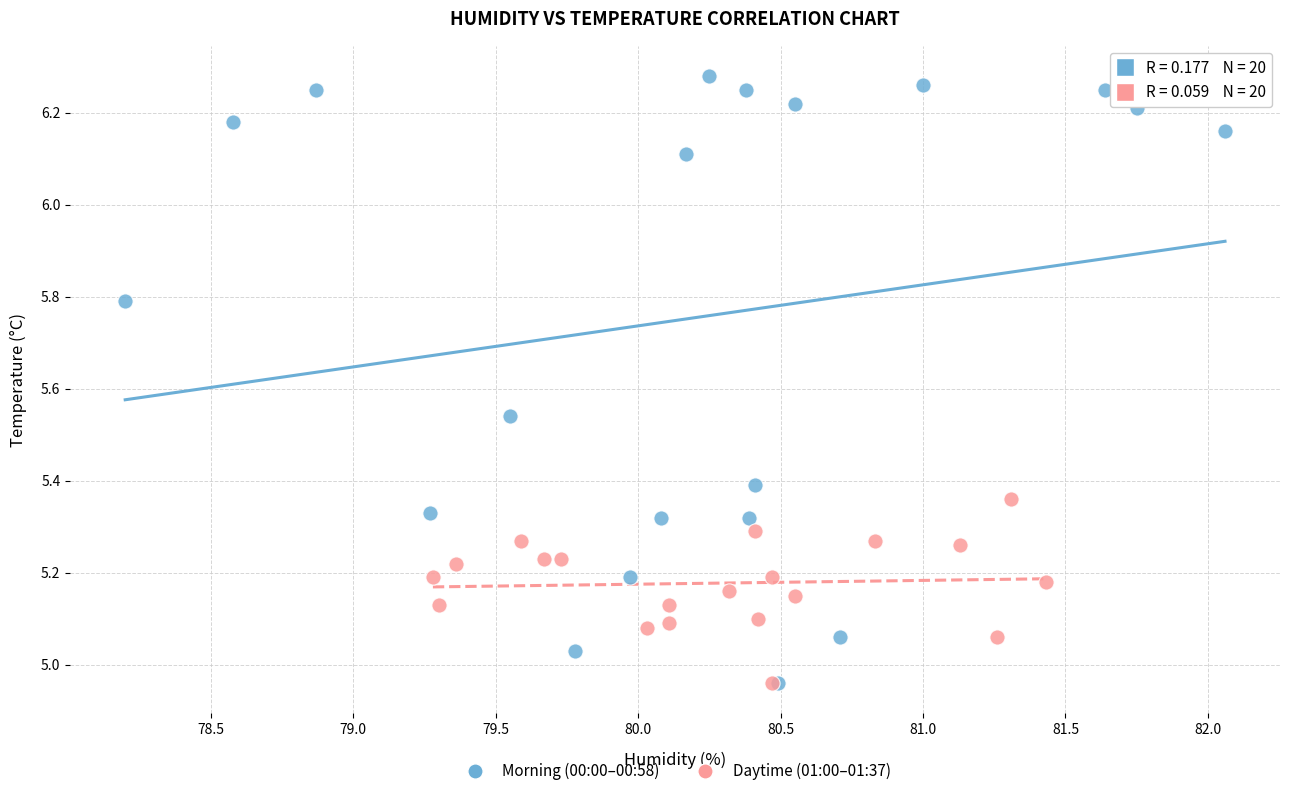

Which series reaches the maximum Y coordinate?

Morning (00:00–00:58)